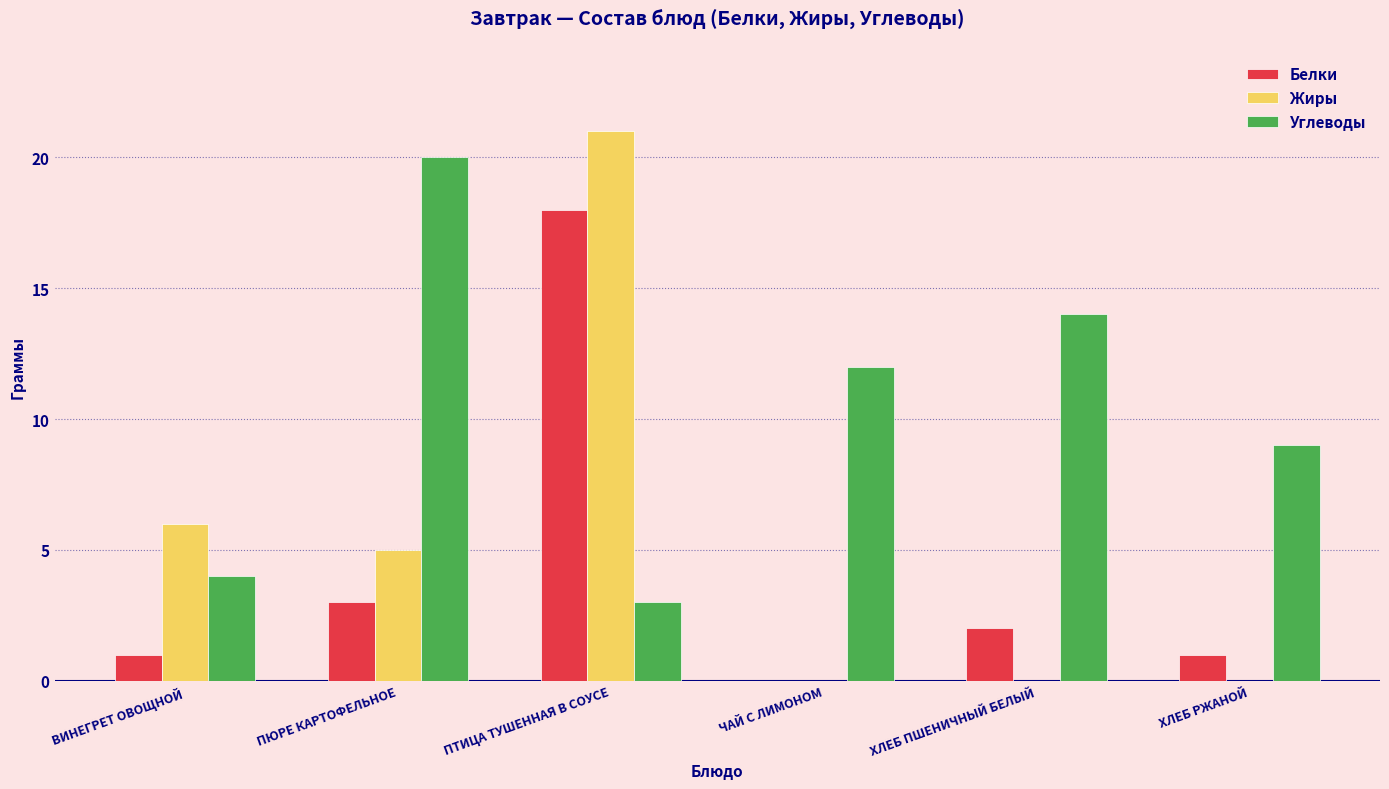

Reading left to right, transcribe all the data shown in this chart.

Белки: 1	3	18	0	2	1
Жиры: 6	5	21	0	0	0
Углеводы: 4	20	3	12	14	9